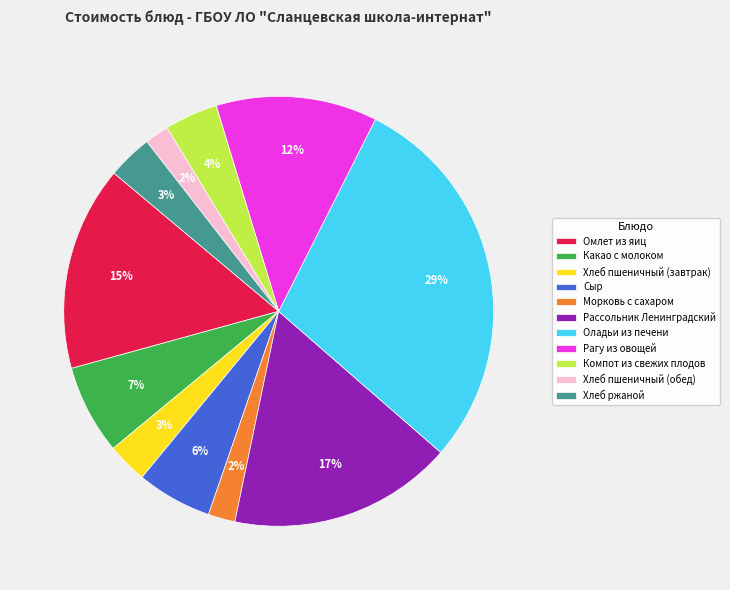

Count the number of slices in the pie.

11